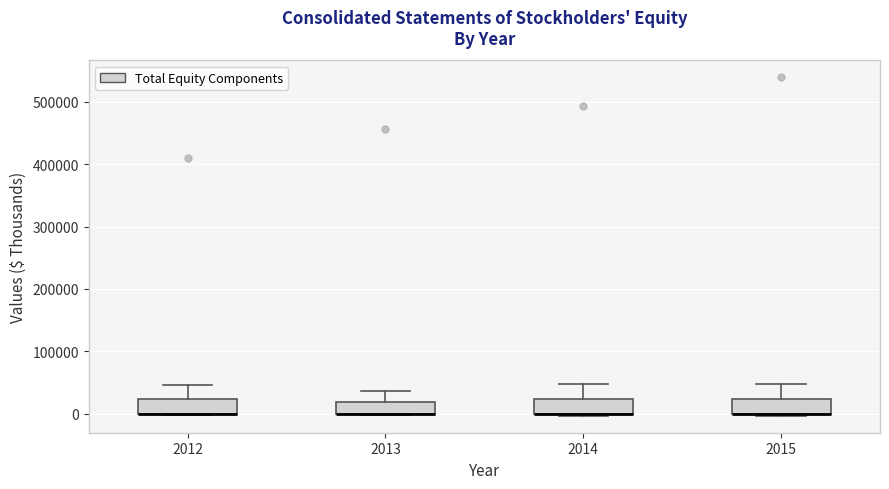

Reading left to right, read every box against the y-axis: the position of its median line, the range the box covers, and the ends of its whiskers. The values are not printed on the chart, so give them approximately, as read against the axis.

2012: median 0 (drawn on the box's lower edge), box 0 to 20000, whiskers 0 to 50000
2013: median 0 (drawn on the box's lower edge), box 0 to 20000, whiskers 0 to 40000
2014: median 0 (drawn on the box's lower edge), box 0 to 20000, whiskers 0 to 50000
2015: median 0 (drawn on the box's lower edge), box 0 to 20000, whiskers 0 to 50000